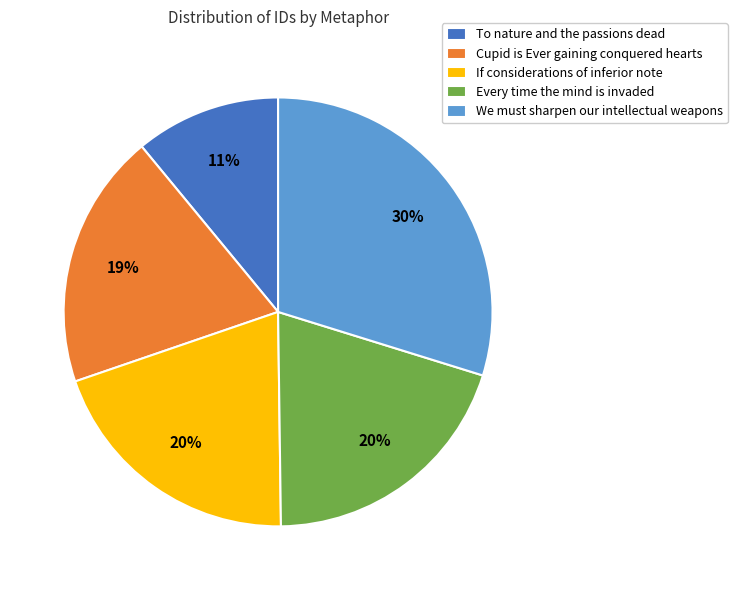

What is the smallest slice in the pie chart?

To nature and the passions dead